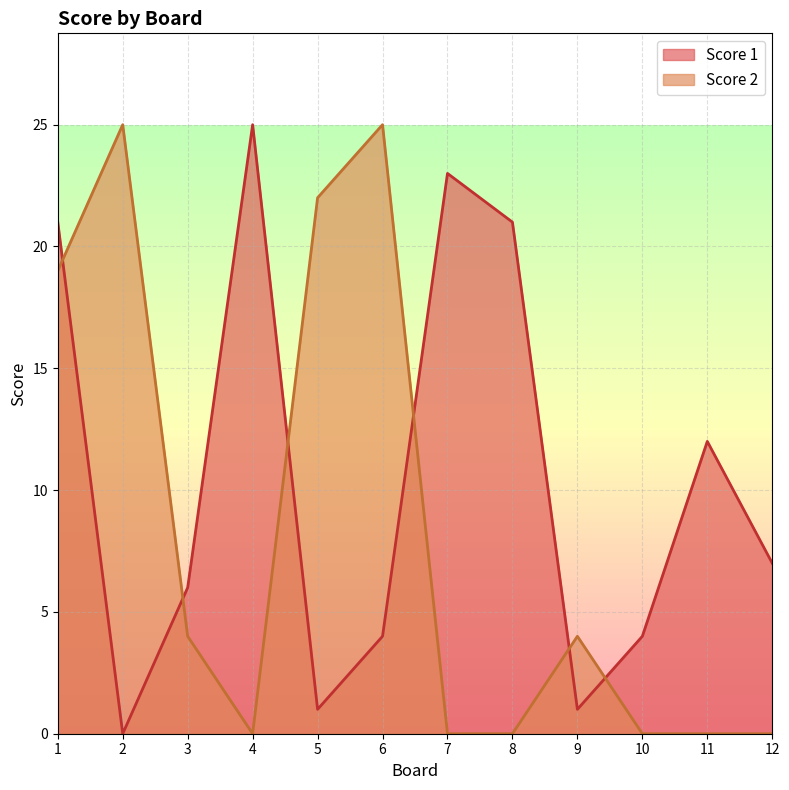

Reading right to left, list all the values displayed in this chart.

Score 1: 12=7	11=12	10=4	9=1	8=21	7=23	6=4	5=1	4=25	3=6	2=0	1=21
Score 2: 12=0	11=0	10=0	9=4	8=0	7=0	6=25	5=22	4=0	3=4	2=25	1=19